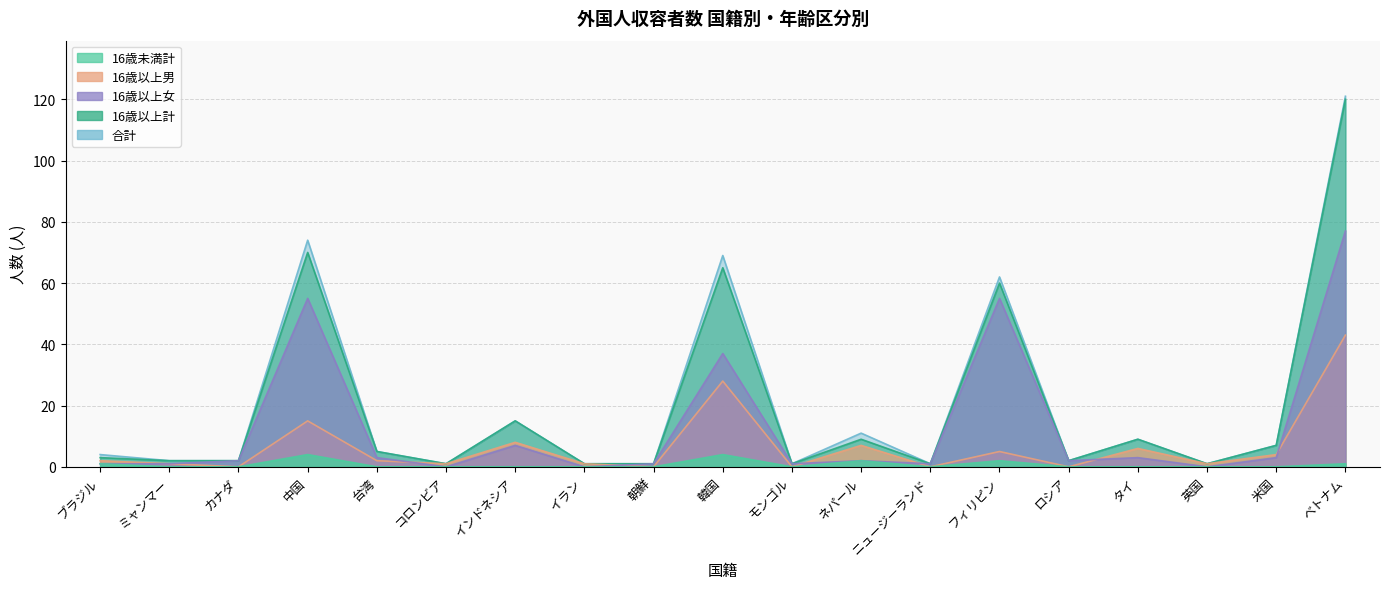

What is the difference between the 16歳以上男 values at 韓国 and インドネシア?

20